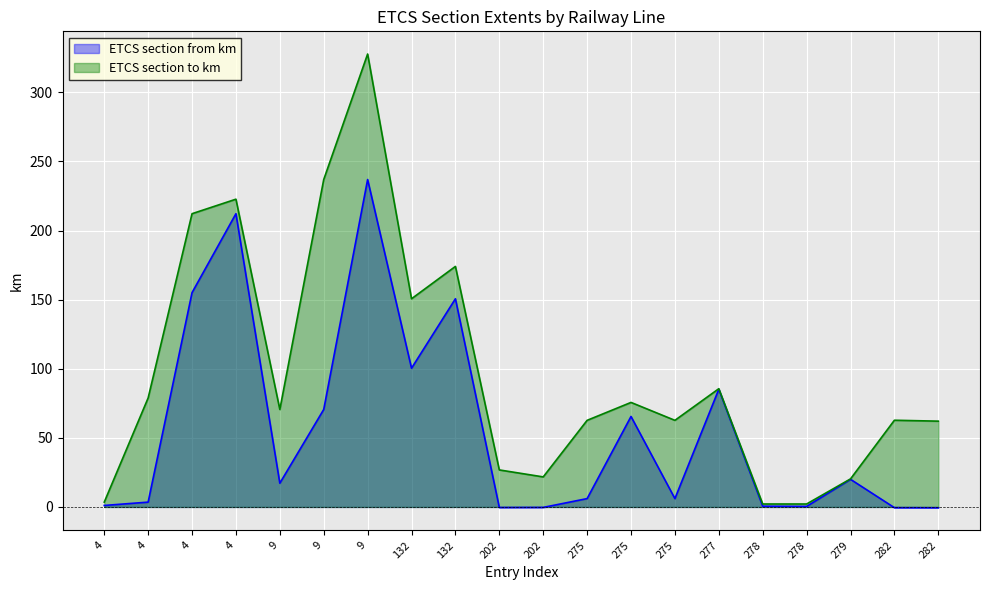

How many interior local valleys does the ETCS section to km series have?

4